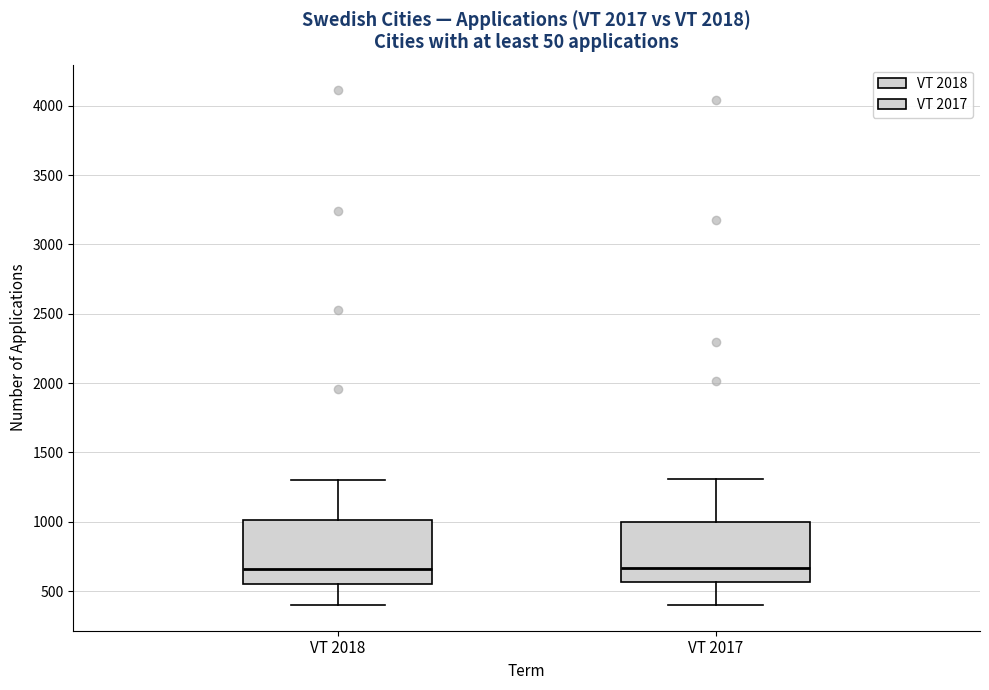

Where does the lower whisker of the box for VT 2018 end on the y-axis? The values are not printed on the chart, so give them approximately, as read against the axis.

400